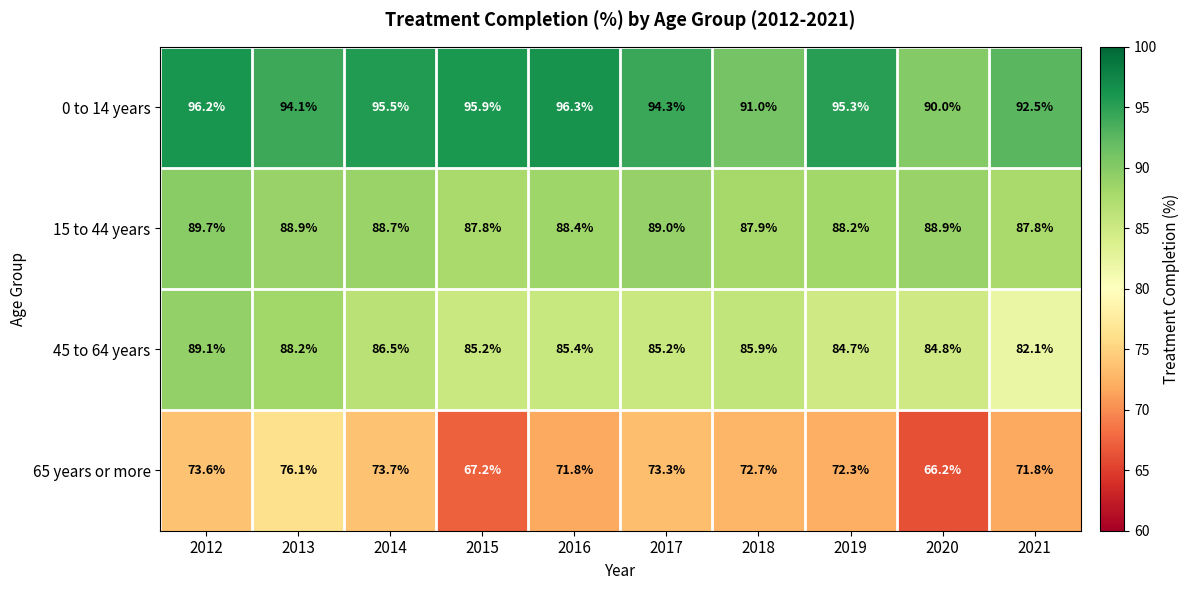

At which label is 15 to 44 years closest to 88?

2018